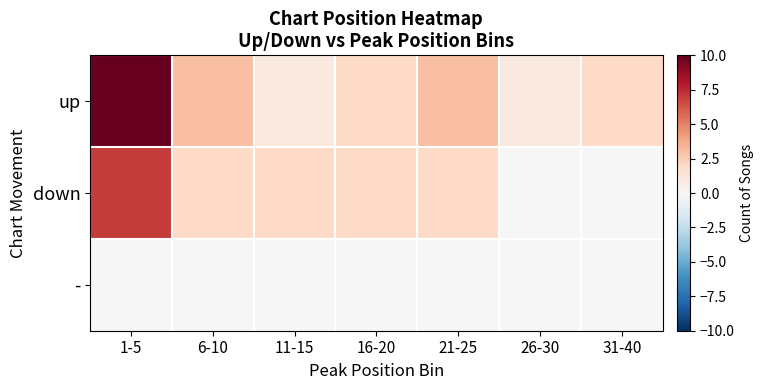

What is the total value across all series at 16-20?

4